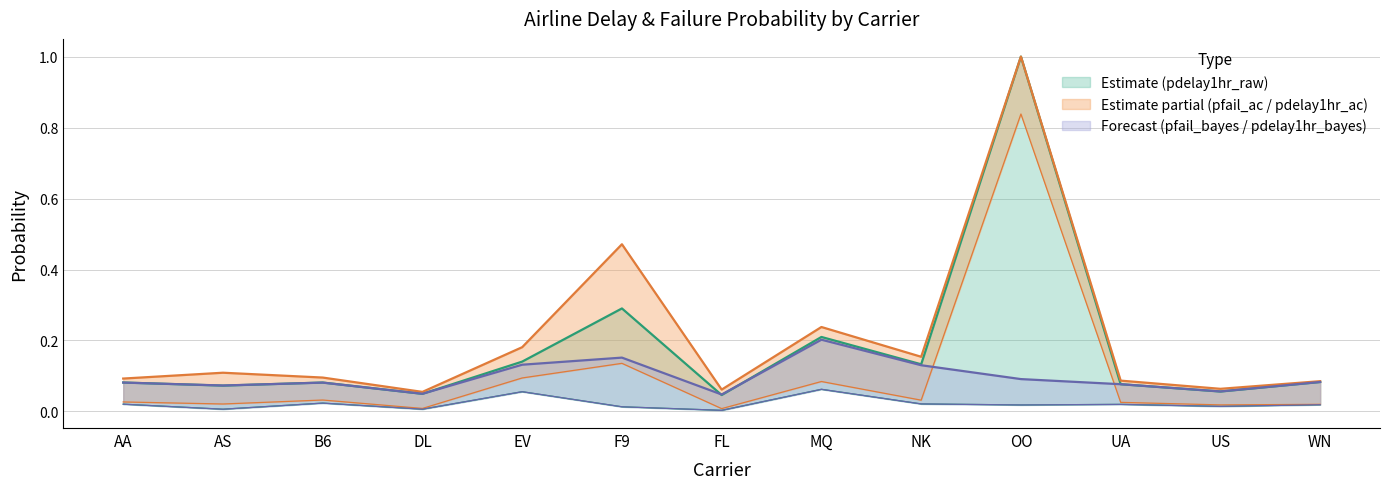

How many interior local peaks does the pfail_bayes.x series have?

4